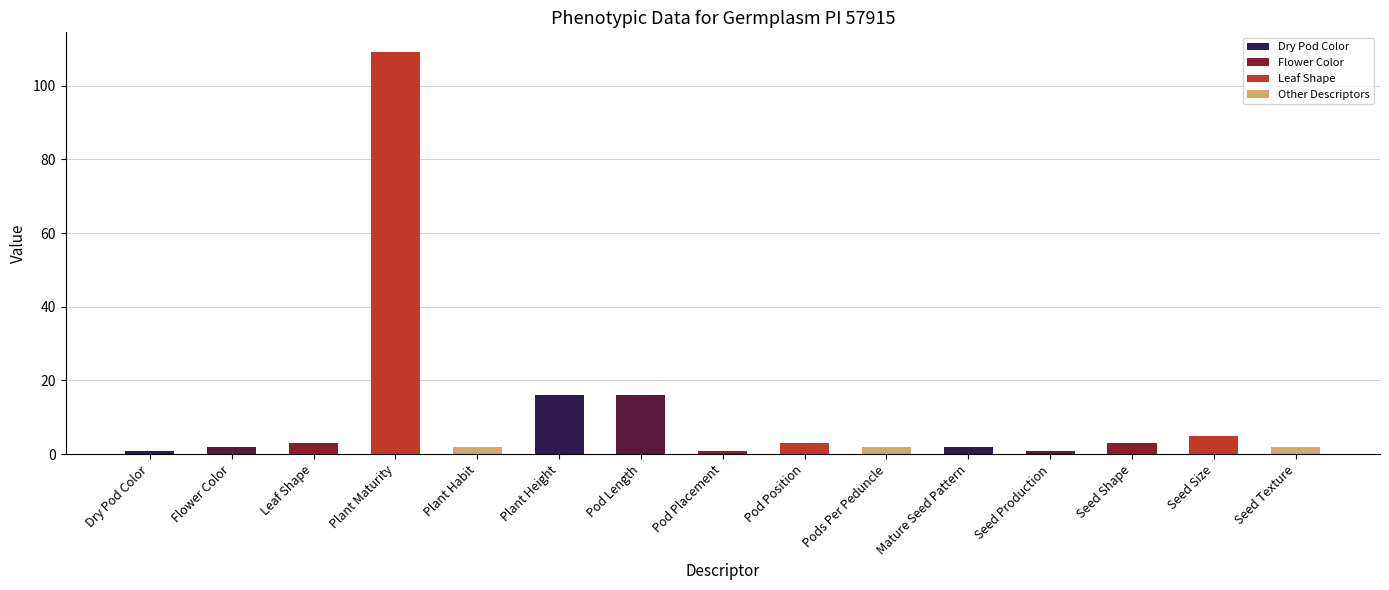

What position from the left is Mature Seed Pattern?

11